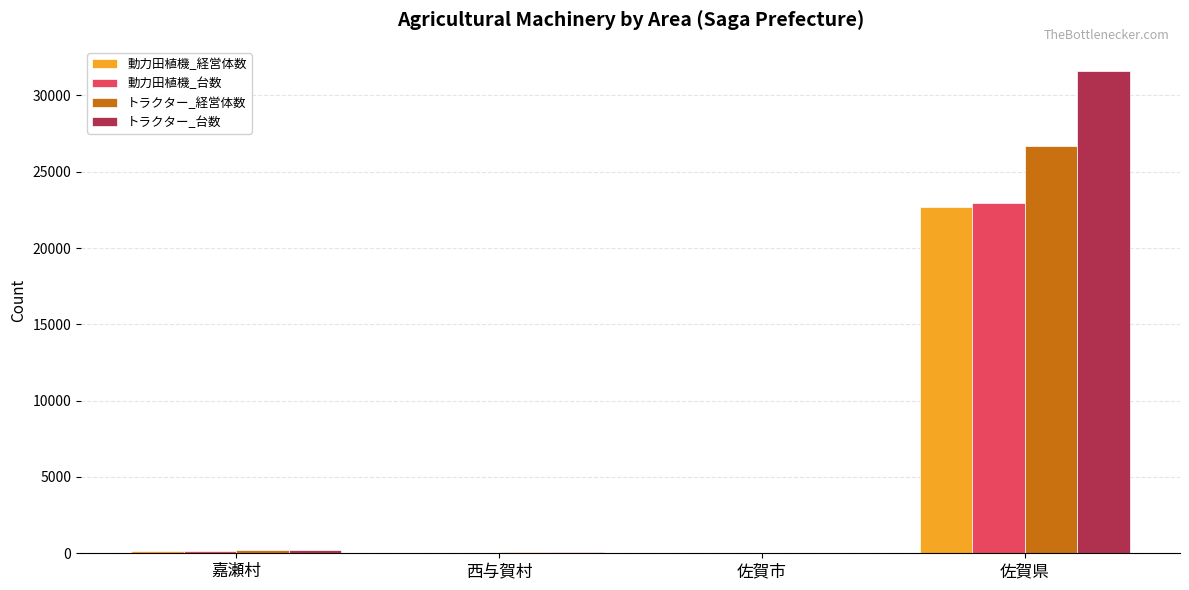

What is the greatest value displayed?

31610